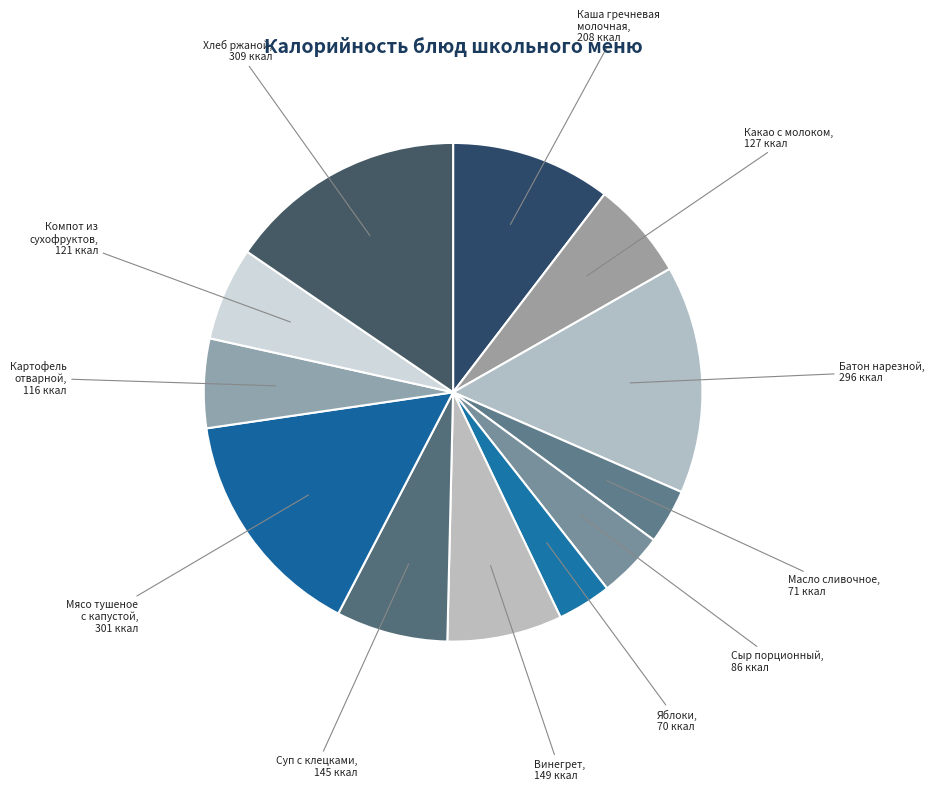

How many slices are in this pie chart?

12